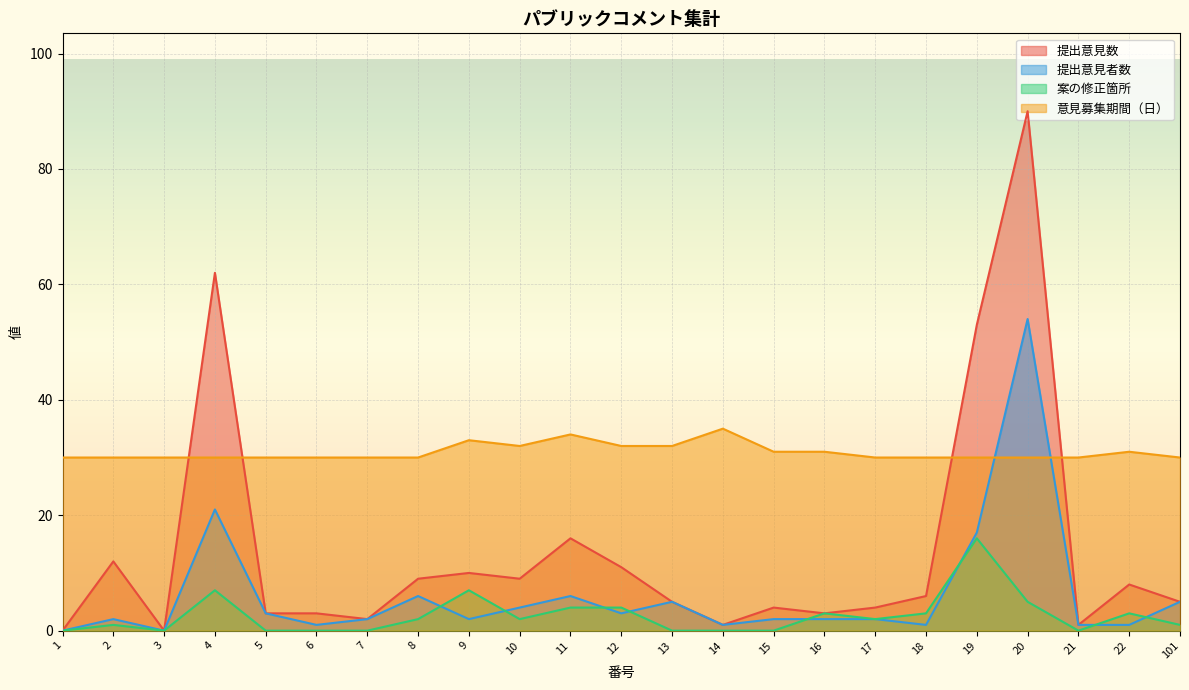

How many 意見募集期間（日） values are between 30 and 32?

20